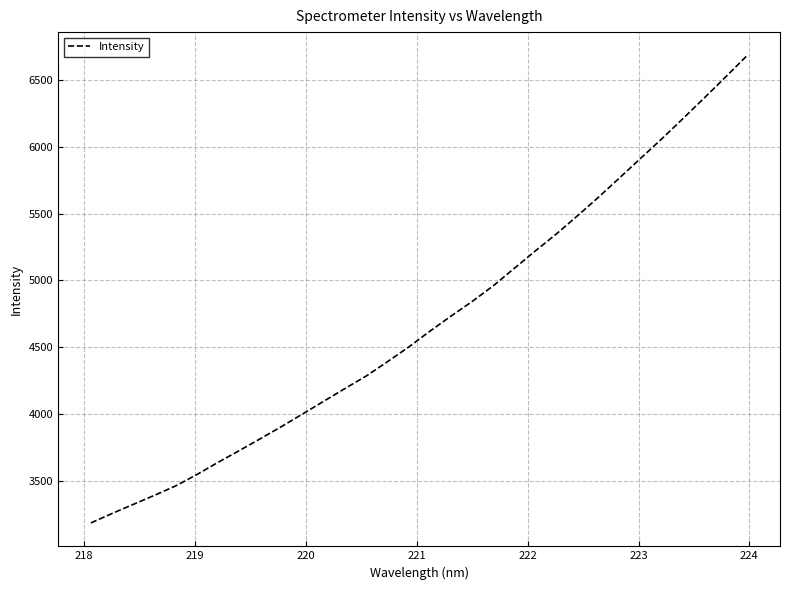

What is the smallest value displayed?

3181.9